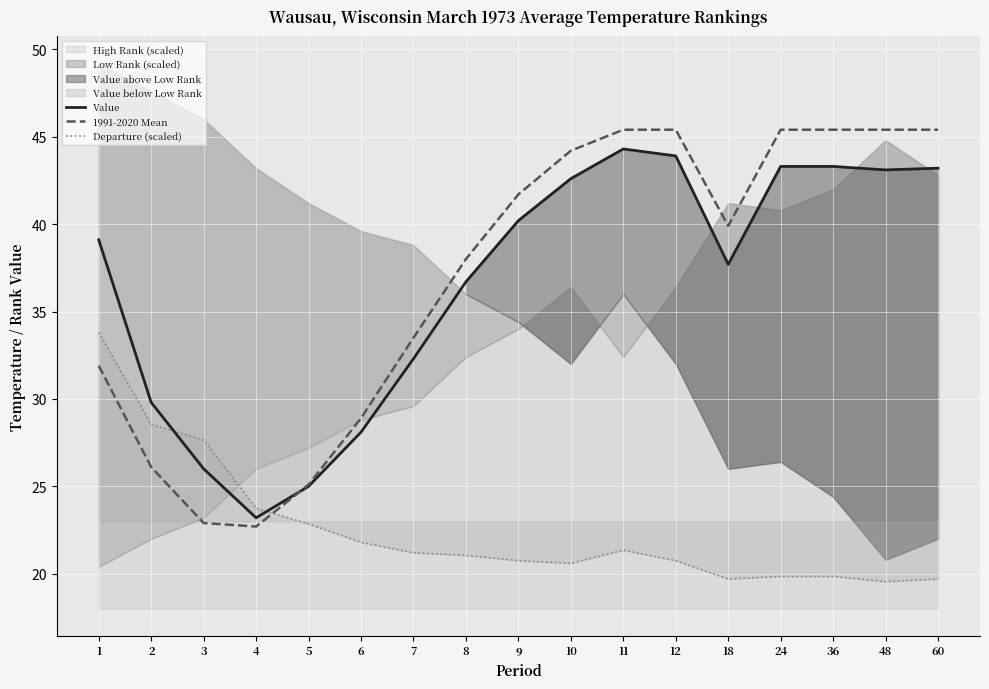

Reading right to left, list all the values displayed in this chart.

Value: 60=43.2	48=43.1	36=43.3	24=43.3	18=37.7	12=43.9	11=44.3	10=42.6	9=40.2	8=36.7	7=32.3	6=28.1	5=25.0	4=23.2	3=26.0	2=29.8	1=39.1
1991-2020 Mean: 60=45.4	48=45.4	36=45.4	24=45.4	18=39.9	12=45.4	11=45.4	10=44.2	9=41.7	8=38.0	7=33.5	6=28.9	5=25.1	4=22.7	3=22.9	2=26.1	1=31.9
Departure (scaled): 60=19.7	48=19.6	36=19.9	24=19.9	18=19.7	12=20.8	11=21.4	10=20.6	9=20.8	8=21.1	7=21.2	6=21.8	5=22.9	4=23.8	3=27.6	2=28.6	1=33.8